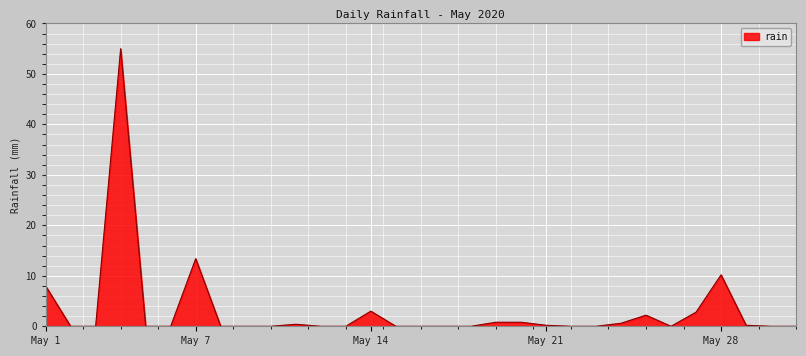

What is the greatest value displayed?

55.0